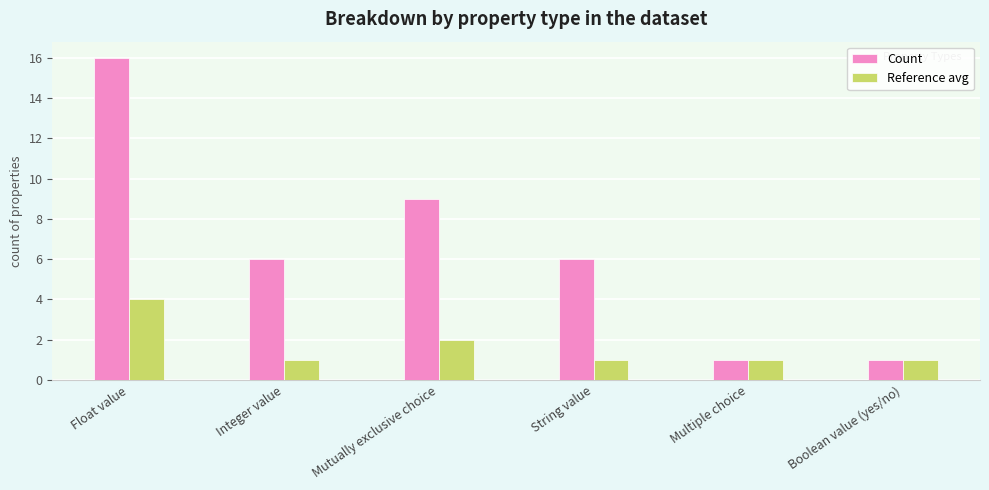

Is it true that Count equals 0 at Boolean value (yes/no)?

False